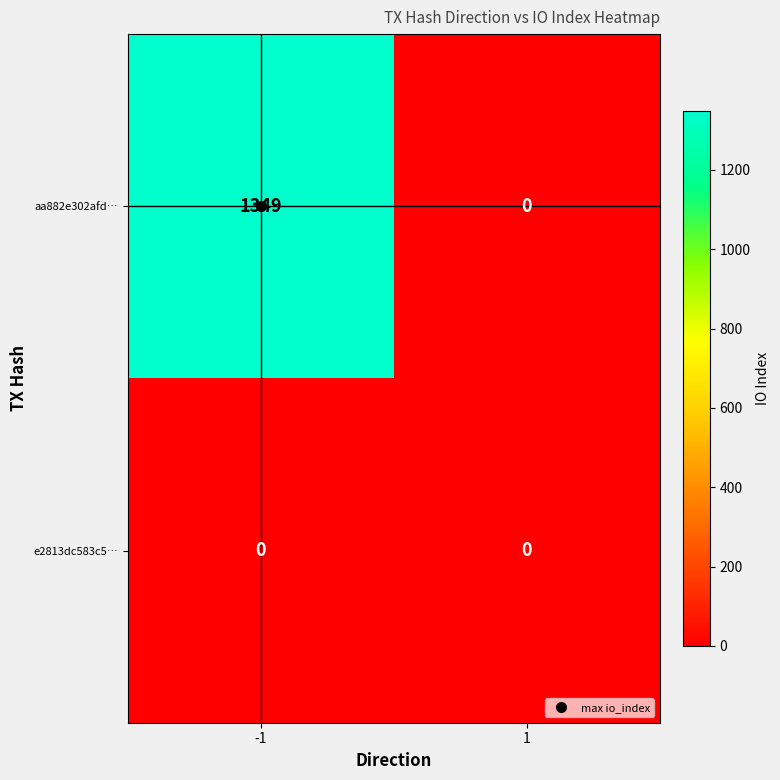

Count the number of data series in this chart.

2